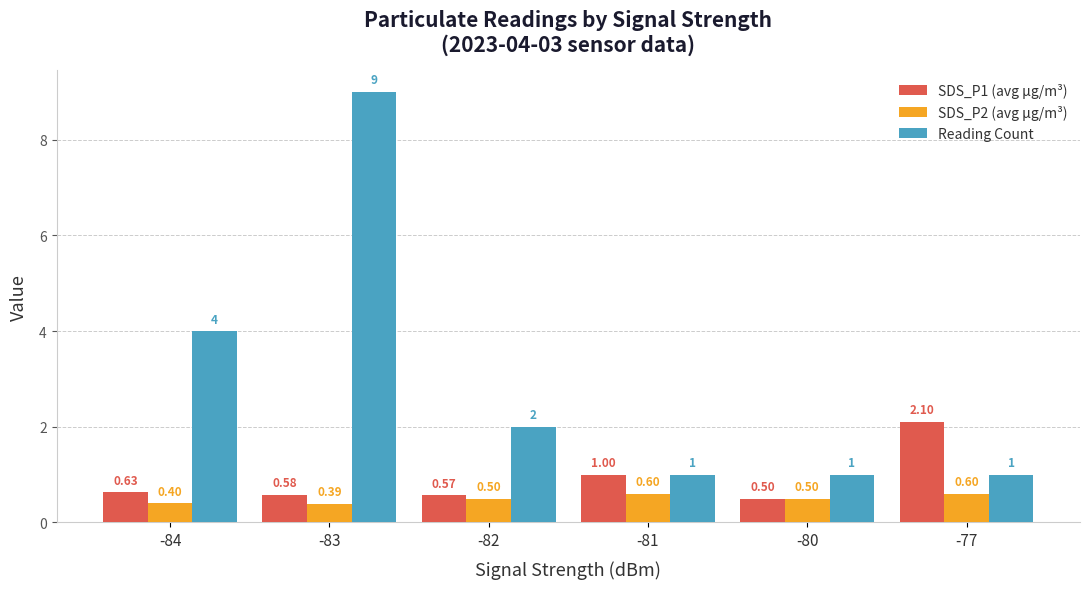

Reading left to right, extract all data points from this chart.

SDS_P1 (avg µg/m³): -84=0.6	-83=0.6	-82=0.6	-81=1.0	-80=0.5	-77=2.1
SDS_P2 (avg µg/m³): -84=0.4	-83=0.4	-82=0.5	-81=0.6	-80=0.5	-77=0.6
Reading Count: -84=4.0	-83=9.0	-82=2.0	-81=1.0	-80=1.0	-77=1.0